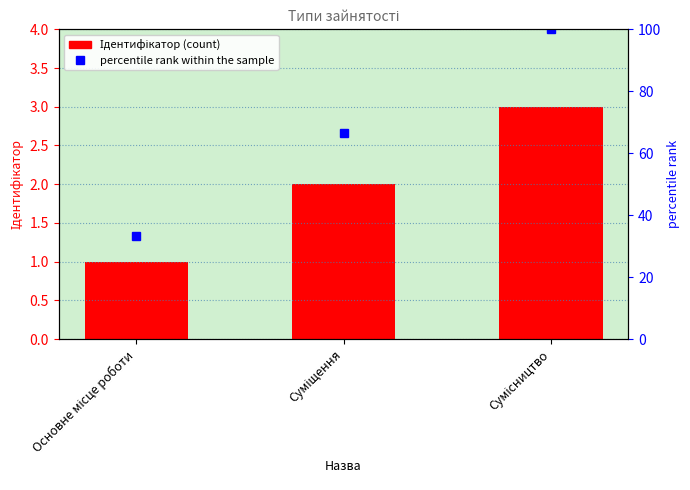

What is the maximum value shown in the chart?

3